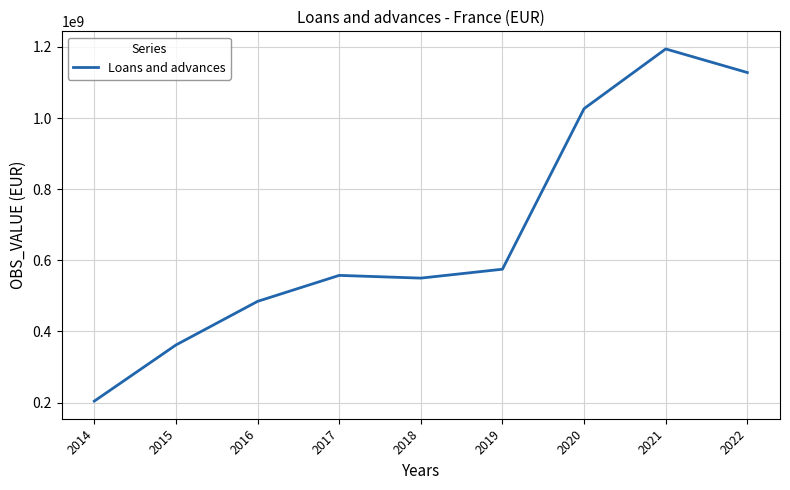

What is the sum of all values?

6082856618